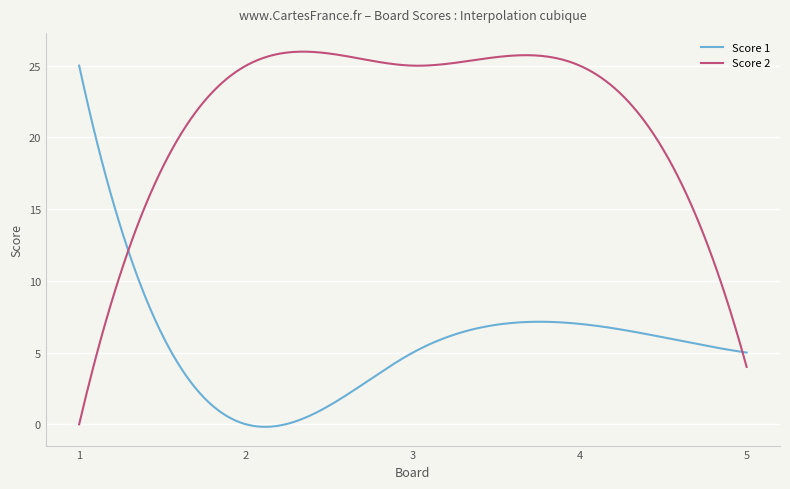

Which series ends up on top after the final intersection of Score 2 and Score 1?

Score 1